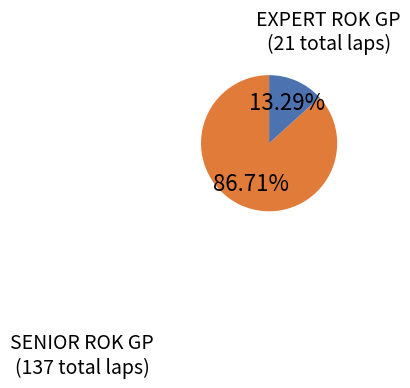

What percentage is NOT represented by EXPERT ROK GP?

86.7%